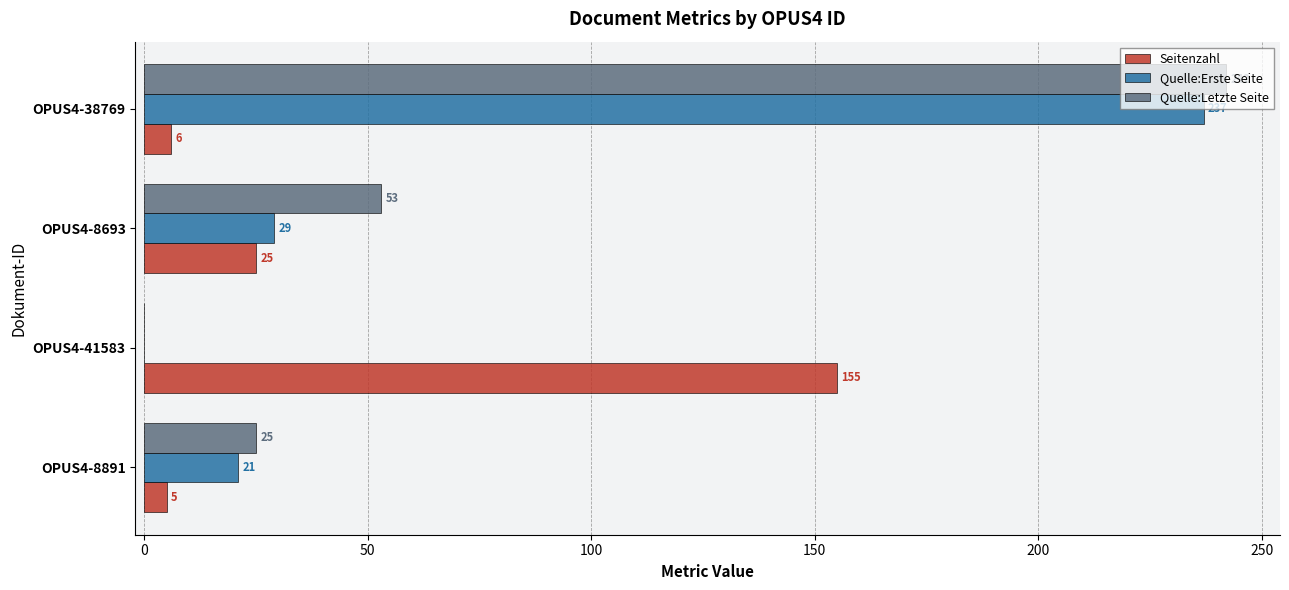

True or false: Quelle:Erste Seite has a value of 29 at OPUS4-8693.

True